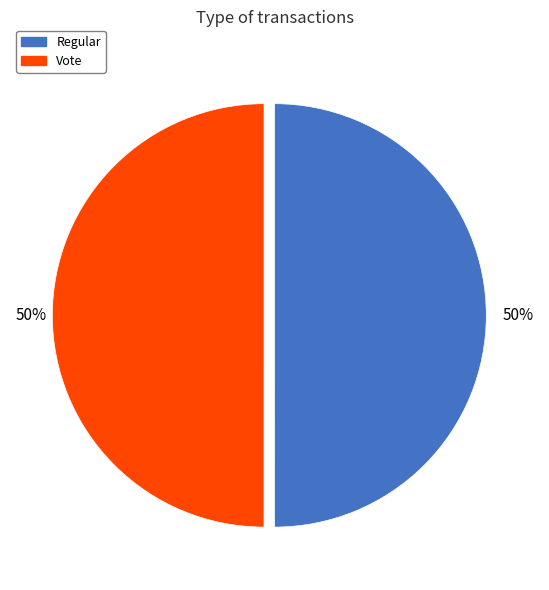

What is the ratio of the value at Regular to the value at Vote?

1.0